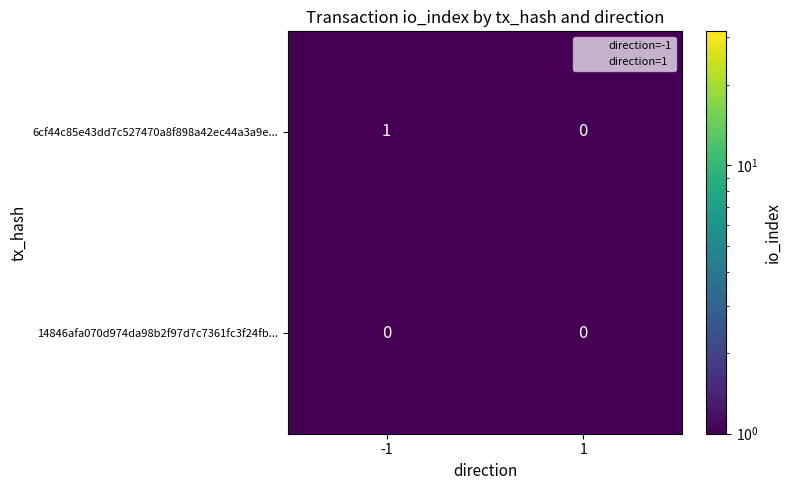

The value of 6cf44c85e43dd7c527470a8f898a42ec44a3a9e... at 1 is 1. True or false?

False